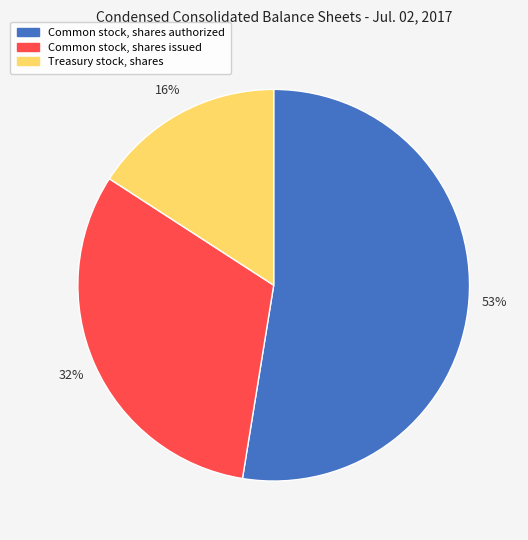

Rank the categories by value from lowest to highest.

Treasury stock, shares, Common stock, shares issued, Common stock, shares authorized